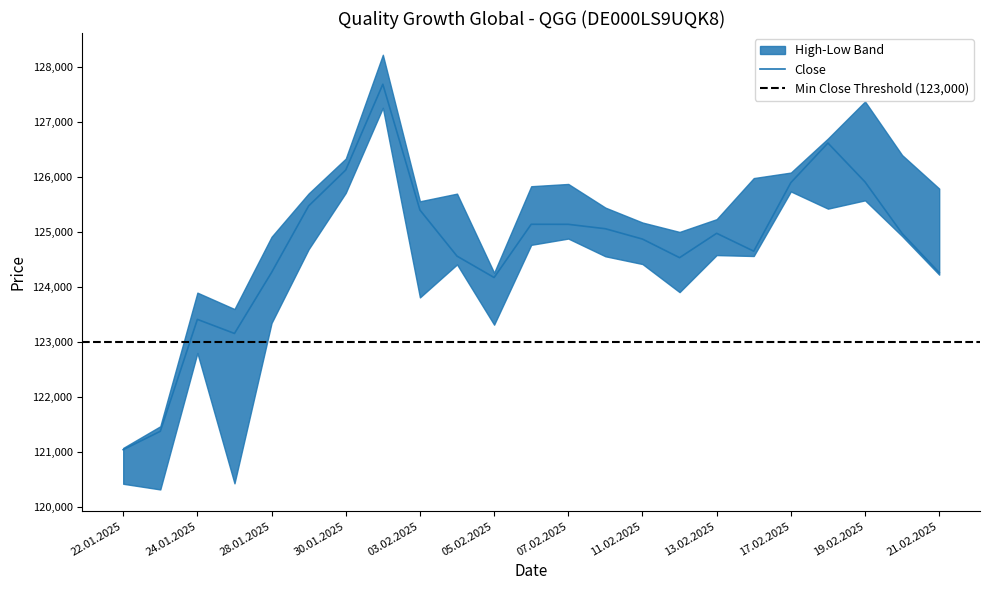

True or false: High has more than 0 points higher than both neighbors.

True